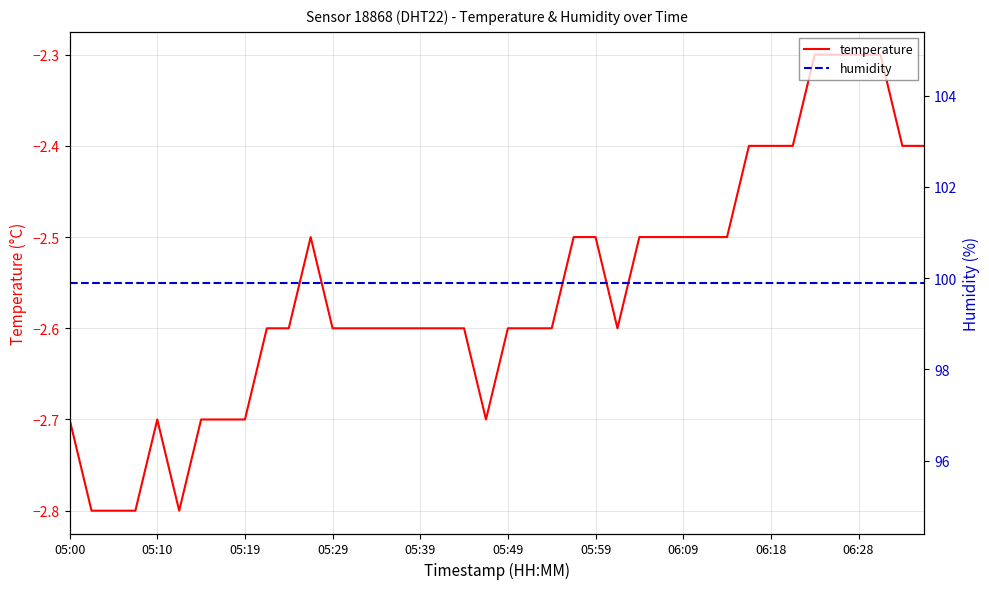

What are all the series names shown in the legend?

temperature, humidity